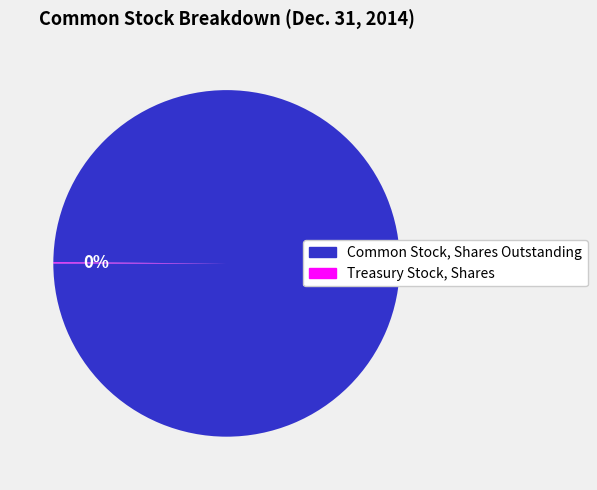

To the nearest percent, what portion does Common Stock, Shares Outstanding represent?

100%